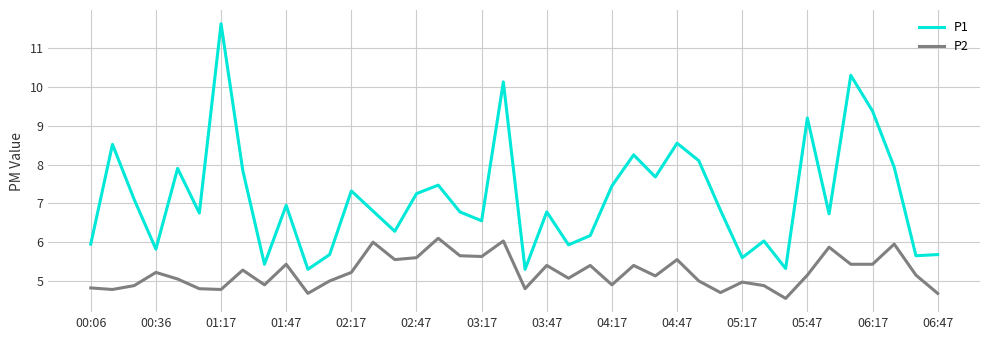

True or false: P2 and P1 intersect in this chart.

False